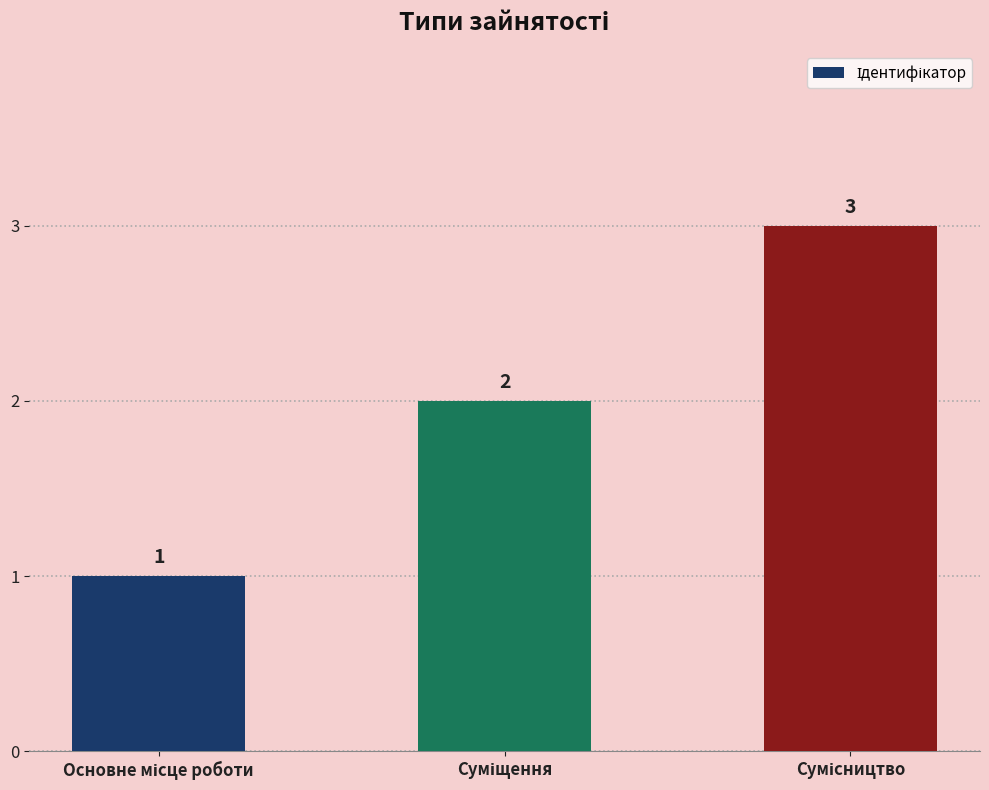

What is the maximum value shown in the chart?

3